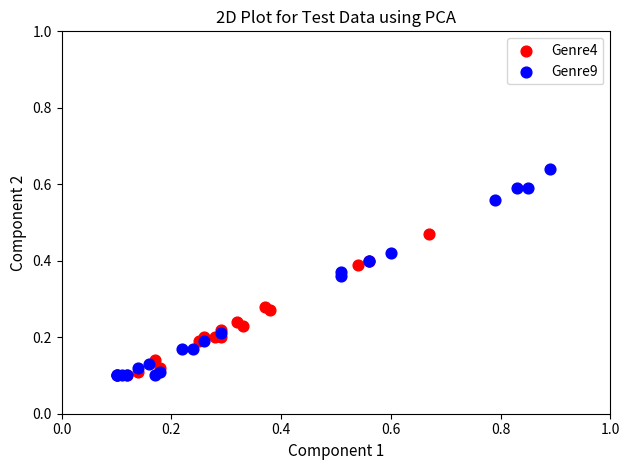

Which series has the widest spread of Y values?

Genre9